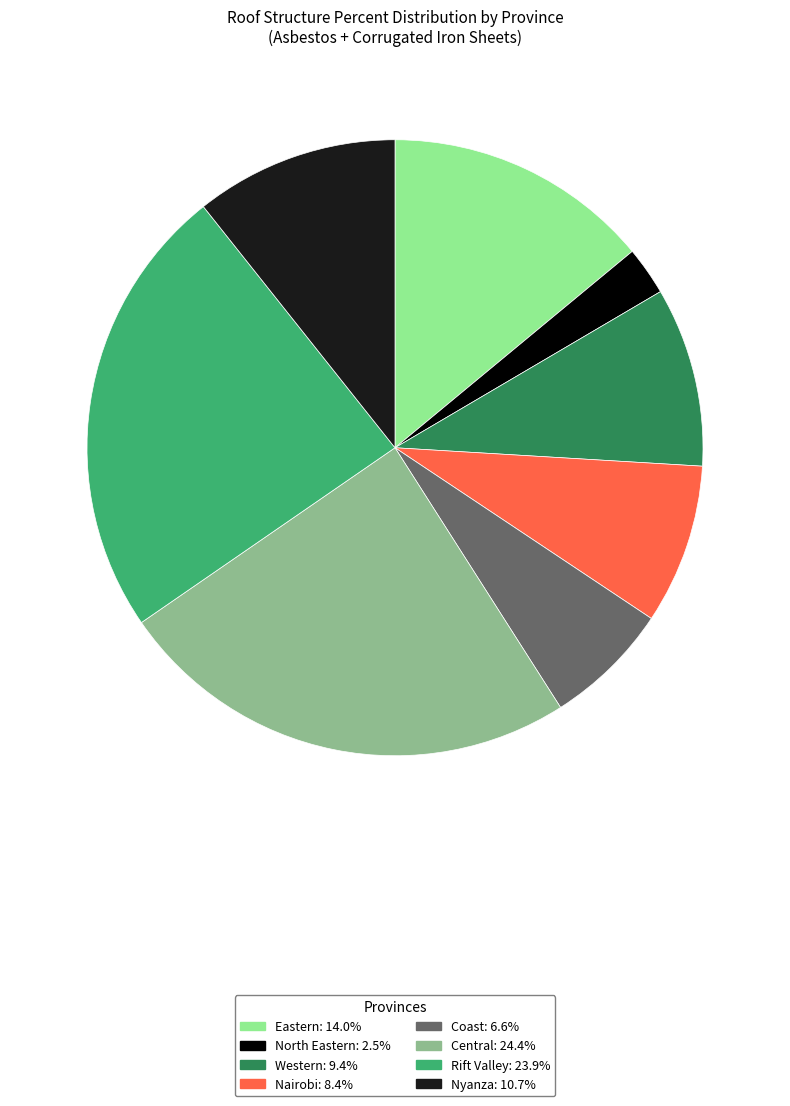

Between Central and Rift Valley, which is larger?

Central